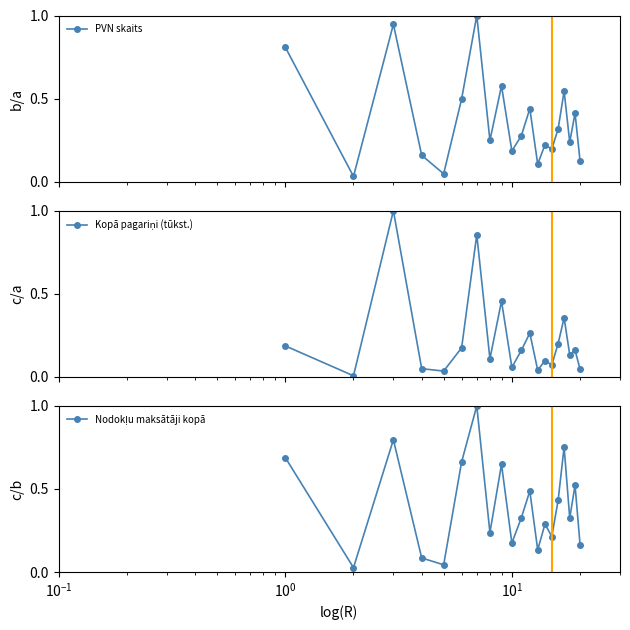

How many times do Nodokļu maksātāji kopā and Kopā pagariņi (tūkst.) cross each other?

2